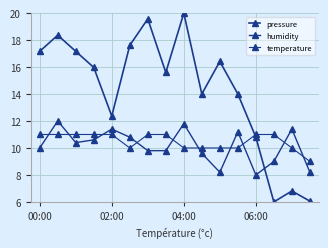

How many lines are shown in the chart?

3